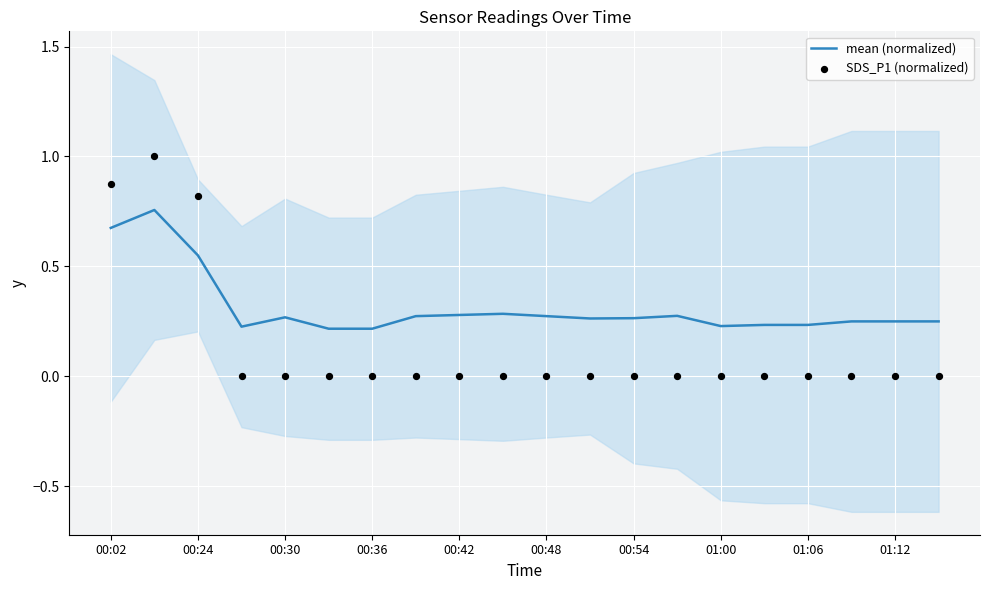

Which series reaches the maximum Y coordinate?

SDS_P1 (normalized)